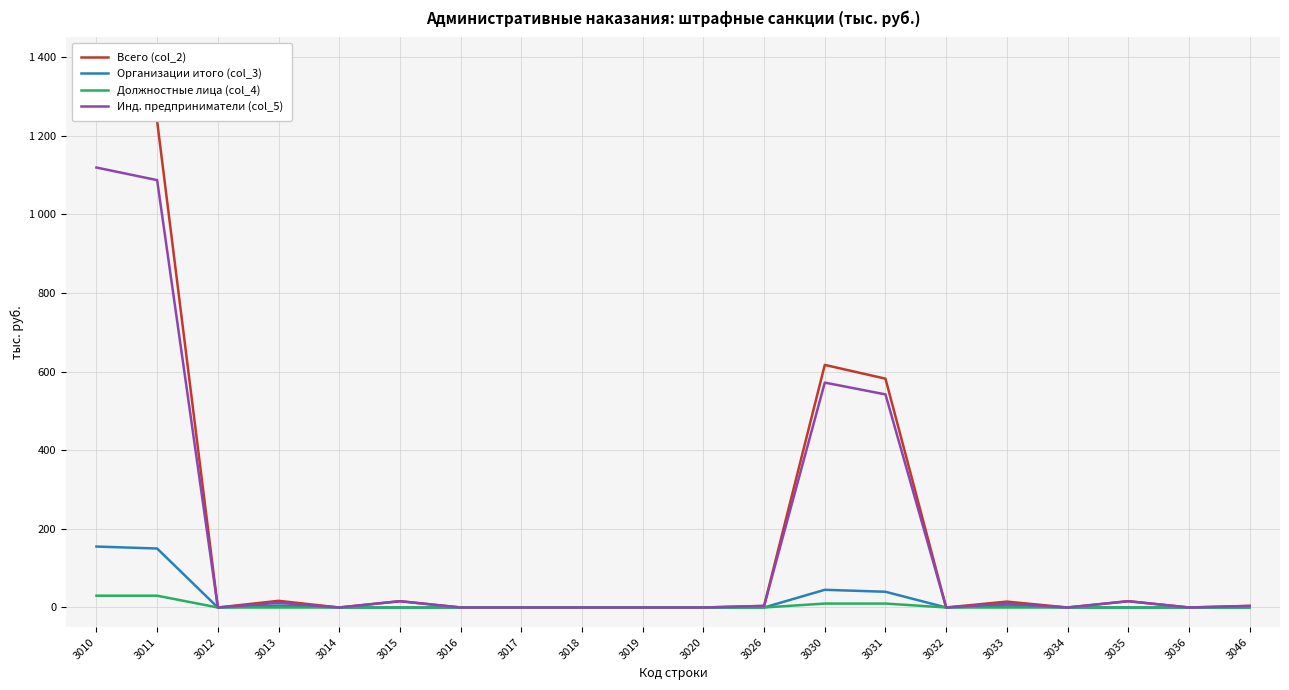

What is the sum of the Всего (col_2) values at 3035 and 3019?

16